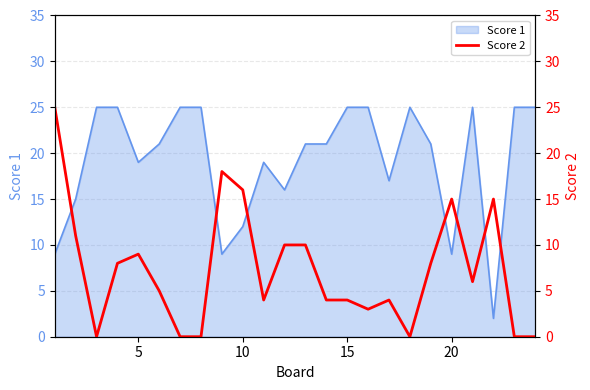

Does the chart have visible grid lines?

Yes